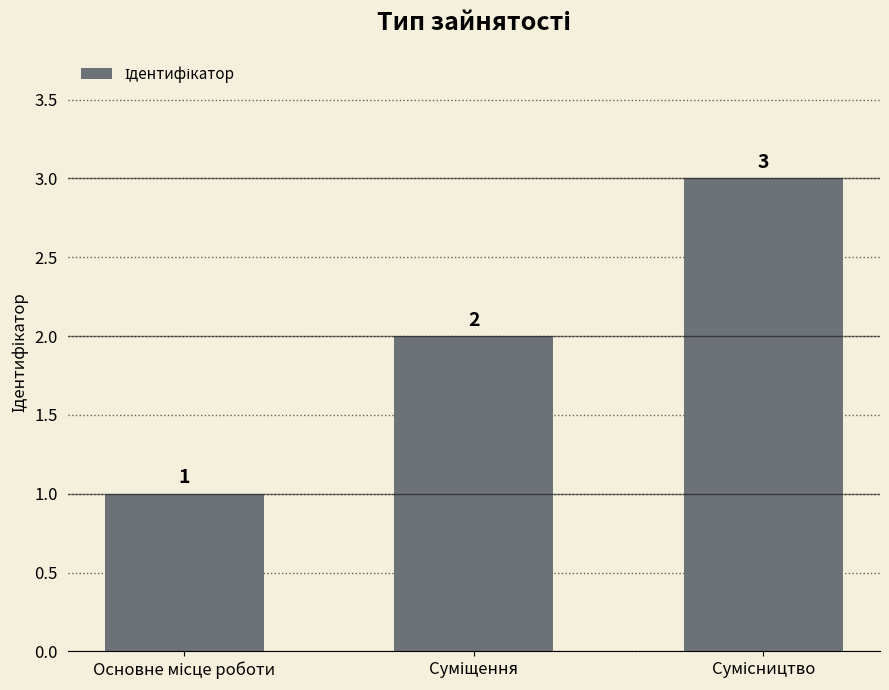

What is the value of the 2nd bar from the left?

2